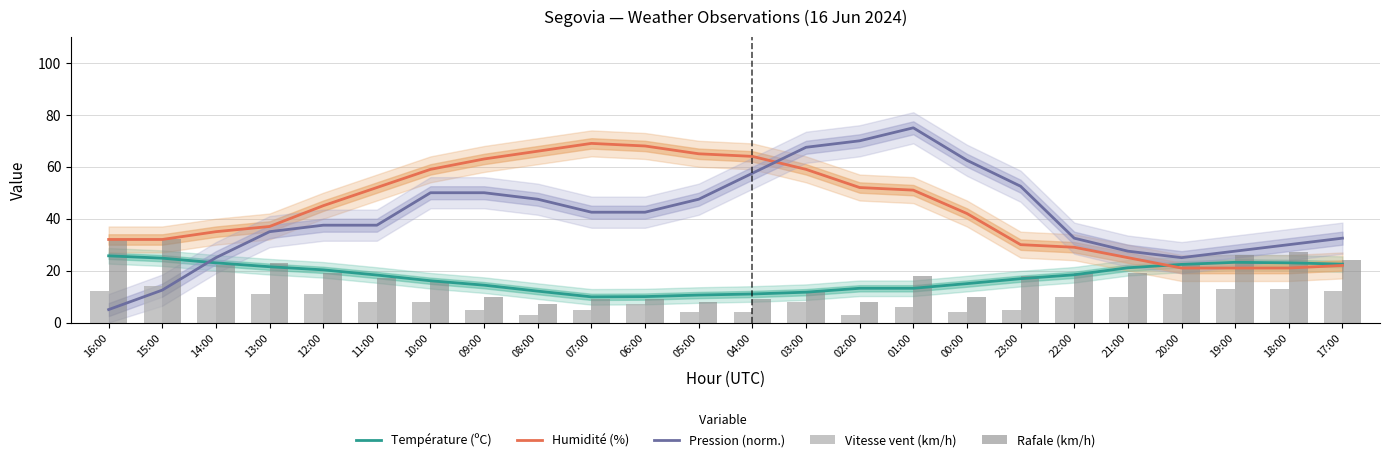

Reading right to left, extract all data points from this chart.

Température (ºC): 22.5	23.0	23.2	22.4	21.1	18.4	16.9	15.0	13.2	13.2	11.7	11.0	10.6	10.0	9.9	12.1	14.4	16.1	18.3	20.3	21.5	23.0	24.8	25.7
Humidité (%): 22.0	21.0	21.0	21.0	25.0	29.0	30.0	42.0	51.0	52.0	59.0	64.0	65.0	68.0	69.0	66.0	63.0	59.0	52.0	45.0	37.0	35.0	32.0	32.0
Pression (norm.): 32.5	30.0	27.5	25.0	27.5	32.5	52.5	62.5	75.0	70.0	67.5	57.5	47.5	42.5	42.5	47.5	50.0	50.0	37.5	37.5	35.0	25.0	12.5	5.0
Vitesse vent (km/h): 12.0	13.0	13.0	11.0	10.0	10.0	5.0	4.0	6.0	3.0	8.0	4.0	4.0	7.0	5.0	3.0	5.0	8.0	8.0	11.0	11.0	10.0	14.0	12.0
Rafale (km/h): 24.0	27.0	26.0	23.0	19.0	19.0	18.0	10.0	18.0	8.0	12.0	9.0	8.0	9.0	9.0	7.0	10.0	16.0	17.0	19.0	23.0	22.0	32.0	32.0